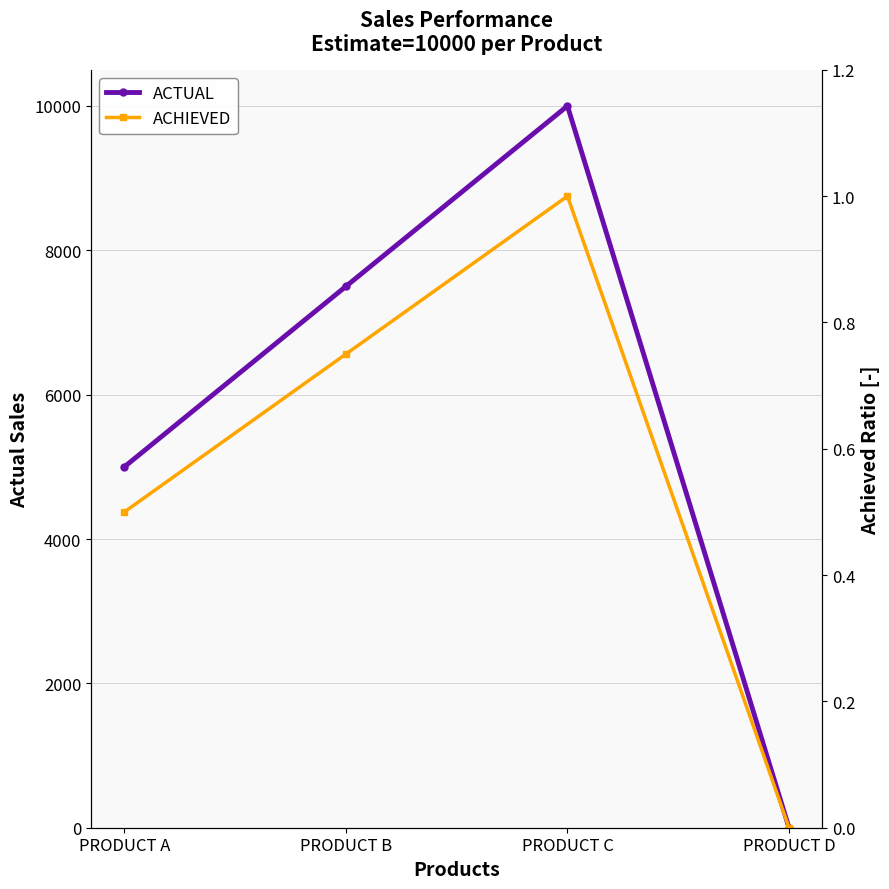

At which label does ACTUAL first exceed 7500?

PRODUCT C